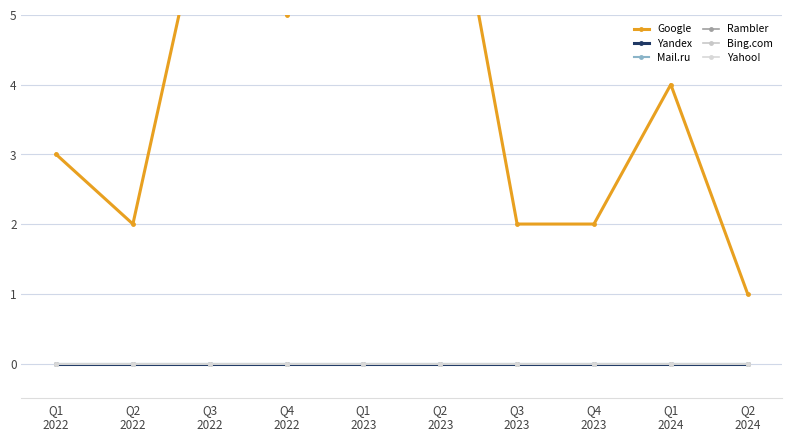

At Q3
2023, list the series in order from largest to smallest.

Google, Yandex, Mail.ru, Rambler, Bing.com, Yahoo!